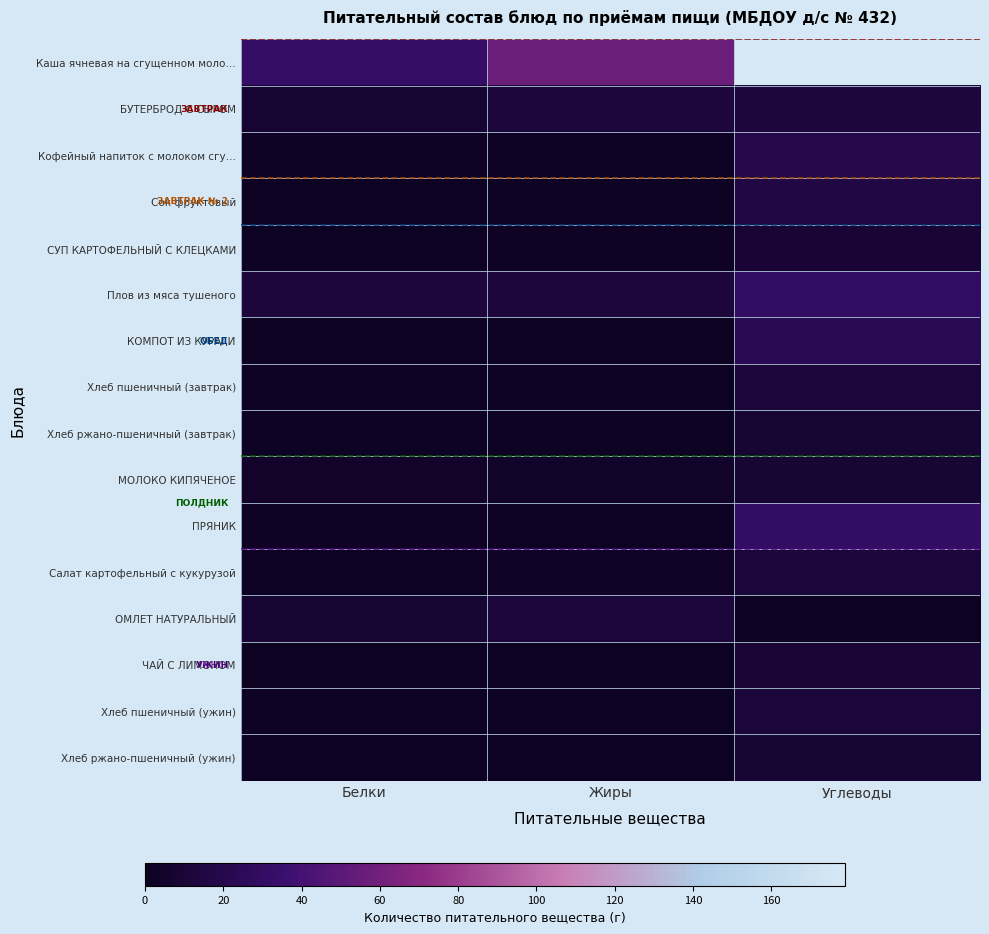

At which category does the chart reach its peak across all series?

Углеводы